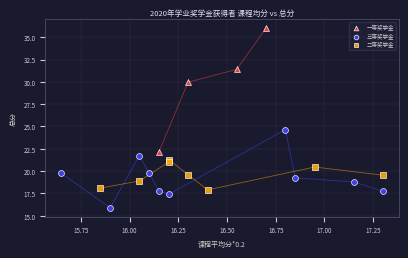

Which series contains the lowest Y value?

三等奖学金